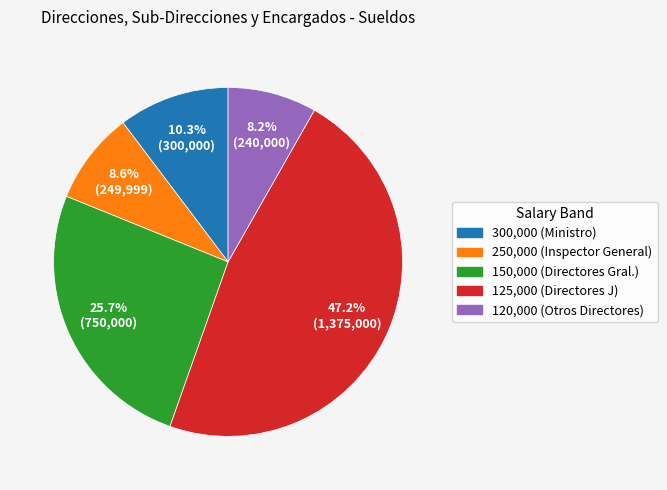

How many slices are in this pie chart?

5